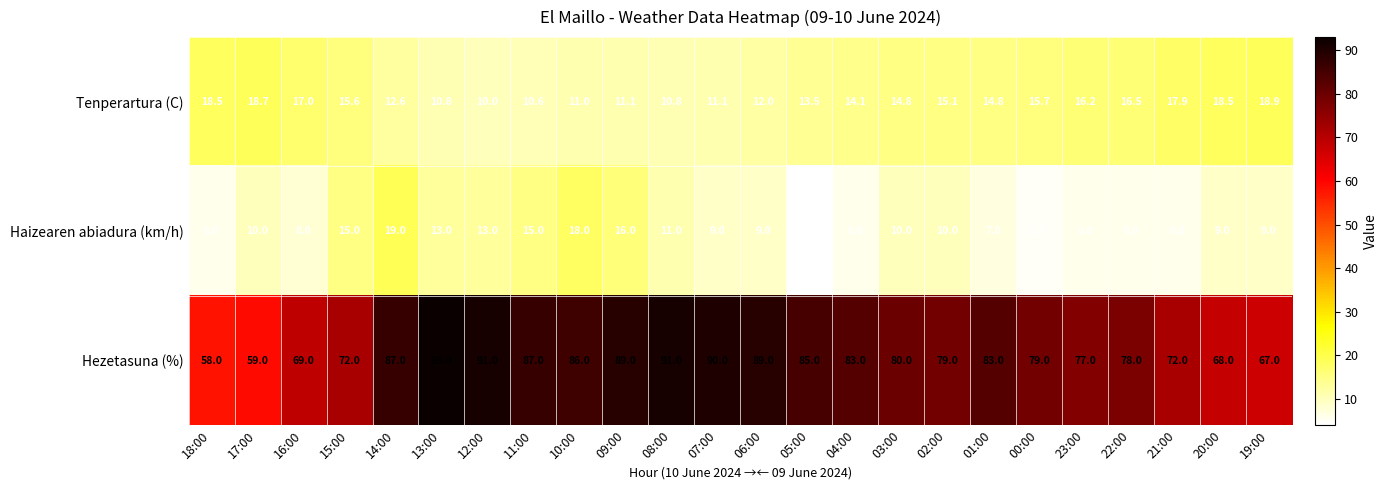

Which category has the lowest value across all series?

05:00